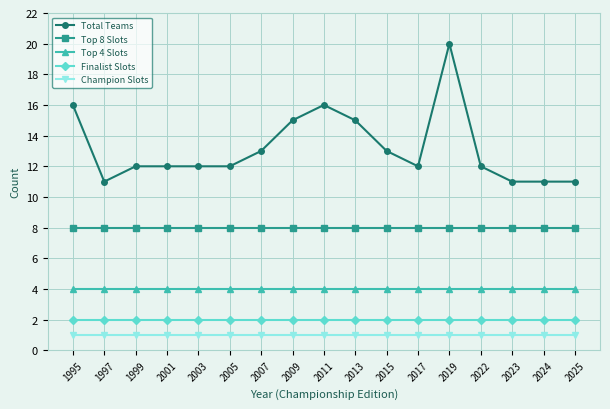

Reading right to left, what are all the values shown in this chart?

Total Teams: 2025=11	2024=11	2023=11	2022=12	2019=20	2017=12	2015=13	2013=15	2011=16	2009=15	2007=13	2005=12	2003=12	2001=12	1999=12	1997=11	1995=16
Top 8 Slots: 2025=8	2024=8	2023=8	2022=8	2019=8	2017=8	2015=8	2013=8	2011=8	2009=8	2007=8	2005=8	2003=8	2001=8	1999=8	1997=8	1995=8
Top 4 Slots: 2025=4	2024=4	2023=4	2022=4	2019=4	2017=4	2015=4	2013=4	2011=4	2009=4	2007=4	2005=4	2003=4	2001=4	1999=4	1997=4	1995=4
Finalist Slots: 2025=2	2024=2	2023=2	2022=2	2019=2	2017=2	2015=2	2013=2	2011=2	2009=2	2007=2	2005=2	2003=2	2001=2	1999=2	1997=2	1995=2
Champion Slots: 2025=1	2024=1	2023=1	2022=1	2019=1	2017=1	2015=1	2013=1	2011=1	2009=1	2007=1	2005=1	2003=1	2001=1	1999=1	1997=1	1995=1